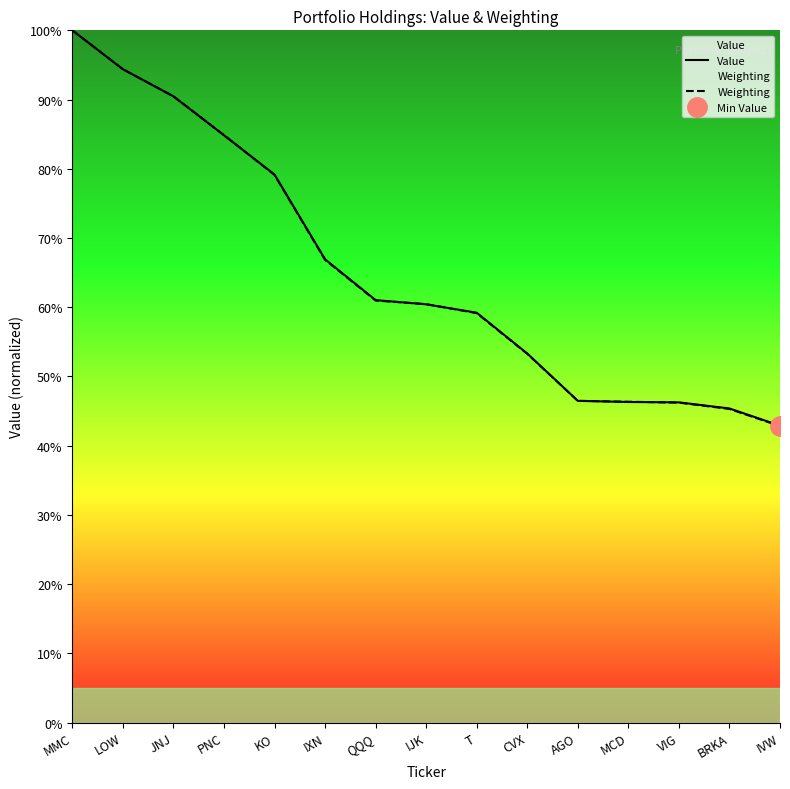

Rank the categories by Weighting value from highest to lowest.

MMC, LOW, JNJ, PNC, KO, IXN, QQQ, IJK, T, CVX, AGO, MCD, VIG, BRKA, IVW